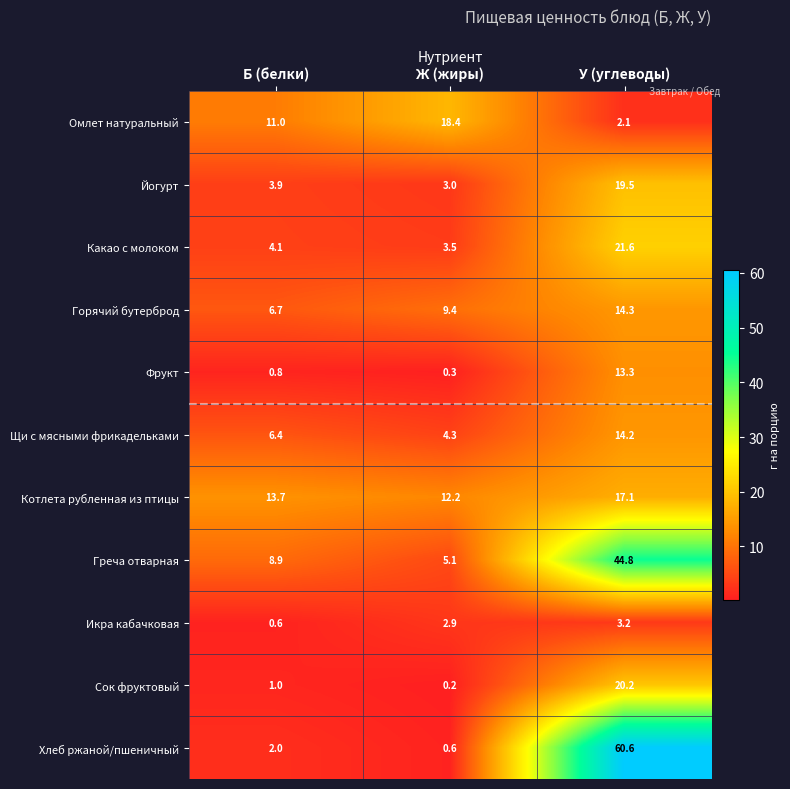

At which label does Котлета рубленная из птицы first exceed 13?

Б (белки)